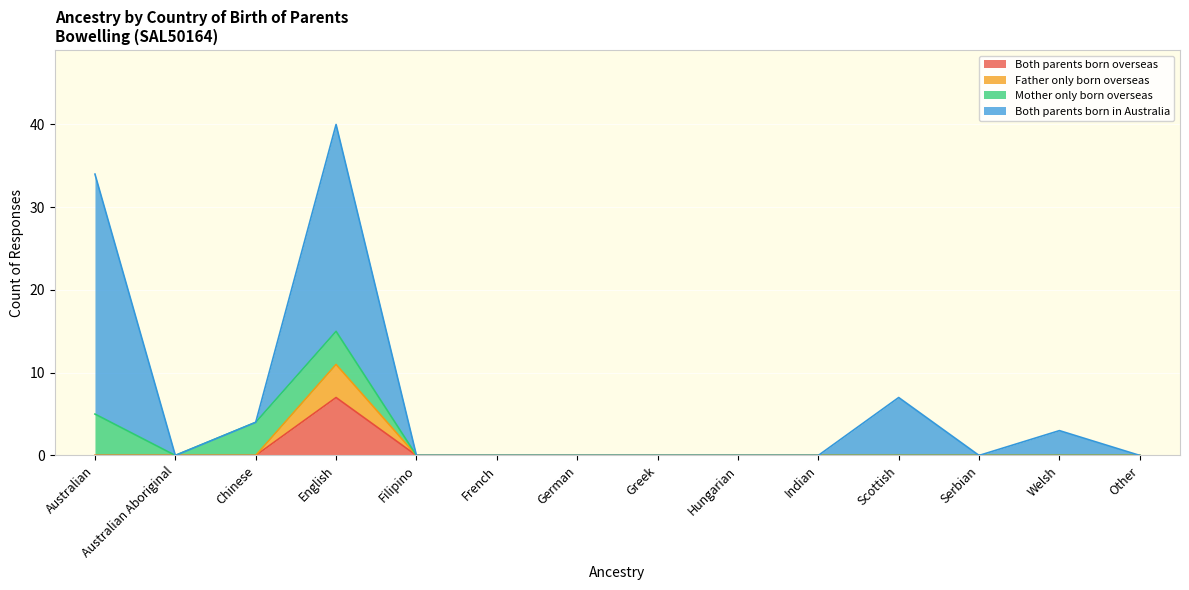

True or false: Both parents born in Australia and Father only born overseas cross at least once.

False